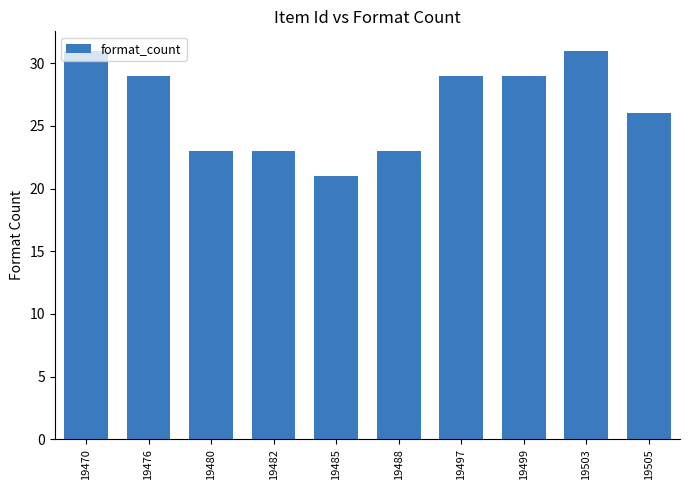

What is the difference between the second highest and minimum values?

10